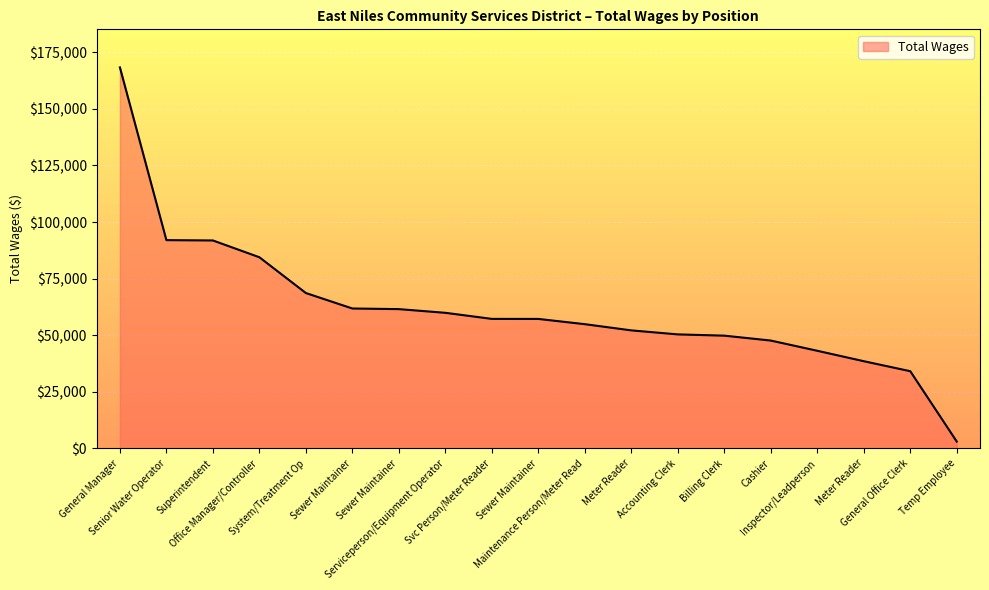

What is the difference between the maximum and minimum values?

165370